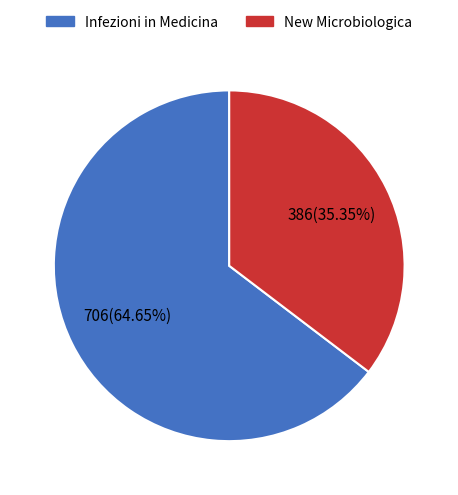

What percentage is NOT represented by New Microbiologica?

64.7%